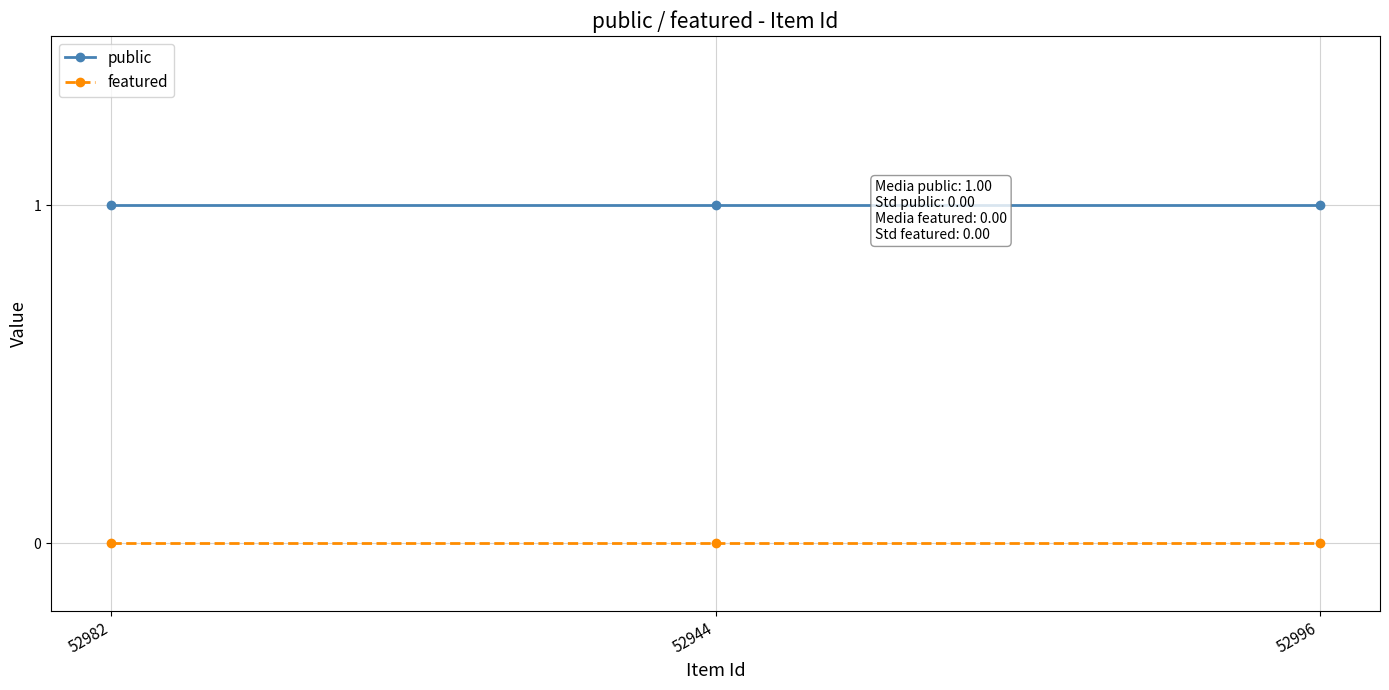

Reading right to left, transcribe all the data shown in this chart.

public: 1	1	1
featured: 0	0	0